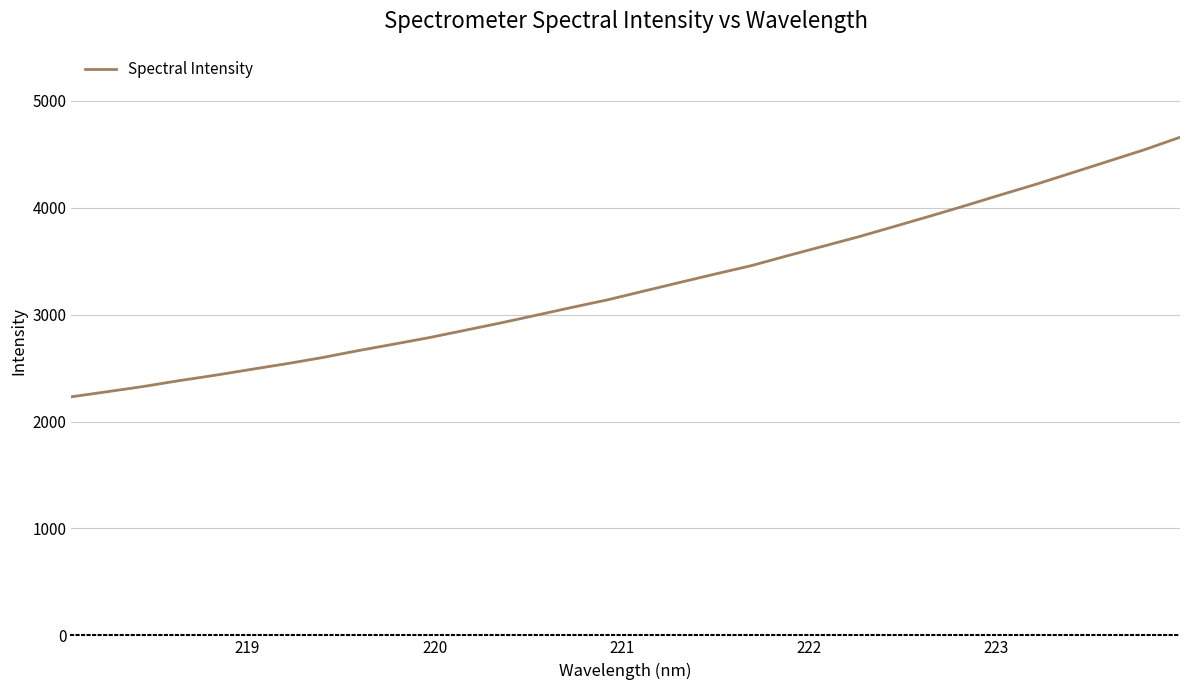

How many categories are shown in the chart?

32